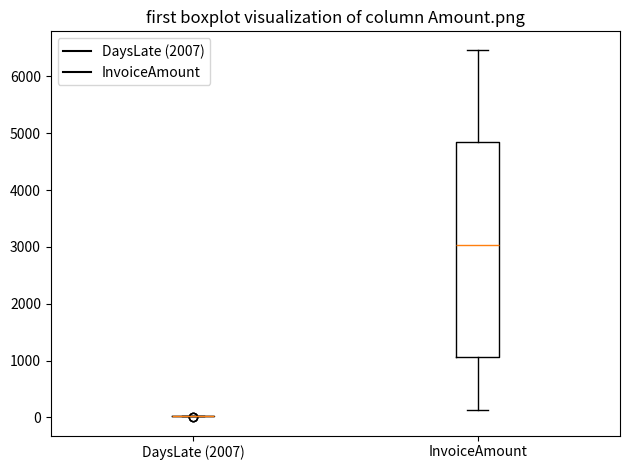

Reading left to right, transcribe this box plot: for each box, give where its median line is, the range the box spans, and where its two whiskers end, as read against the y-axis. The values are not printed on the chart, so give them approximately, as read against the axis.

DaysLate (2007): box collapsed to a line at 0, whiskers 0 to 0
InvoiceAmount: median 3000, box 1100 to 4900, whiskers 100 to 6500